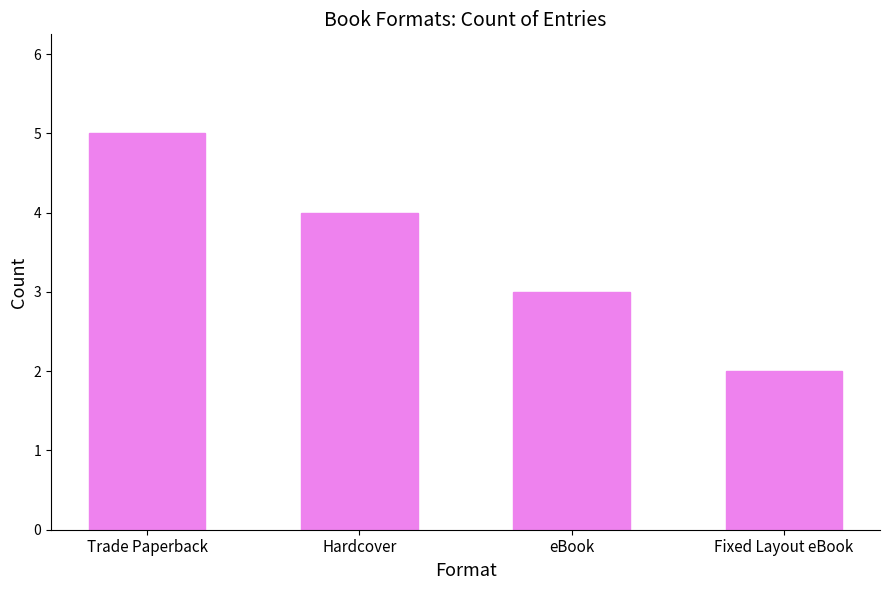

How many distinct data groups are displayed?

1